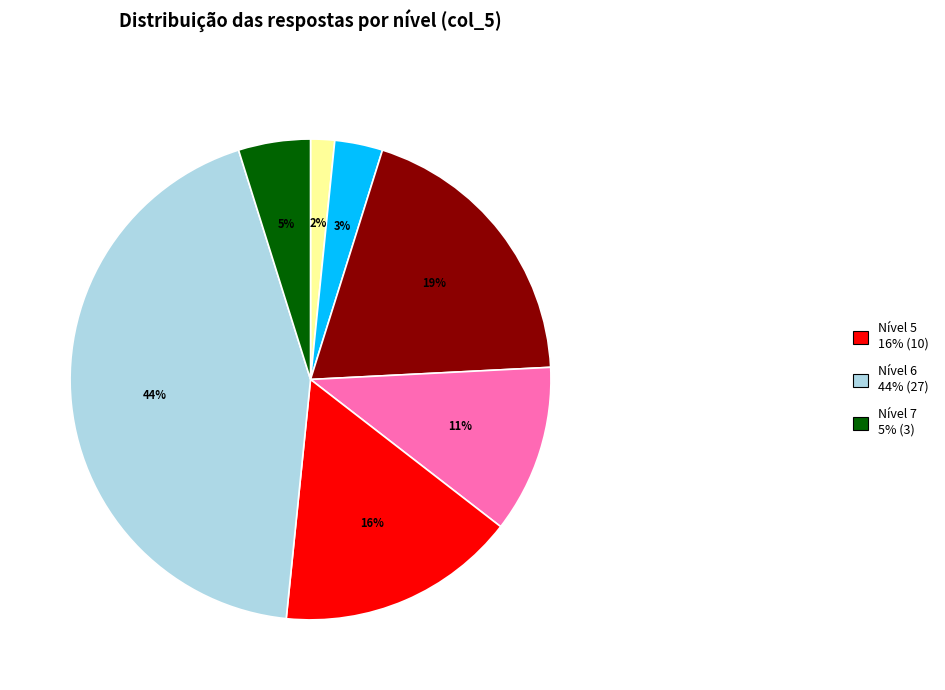

Does any single category account for the majority?

No